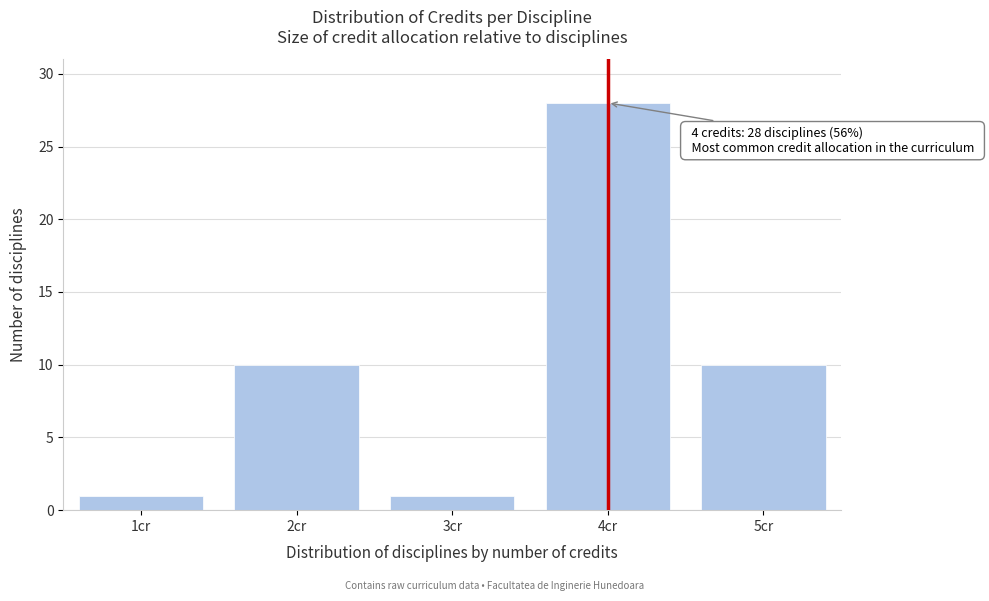

Reading left to right, extract all data points from this chart.

1cr=1	2cr=10	3cr=1	4cr=28	5cr=10